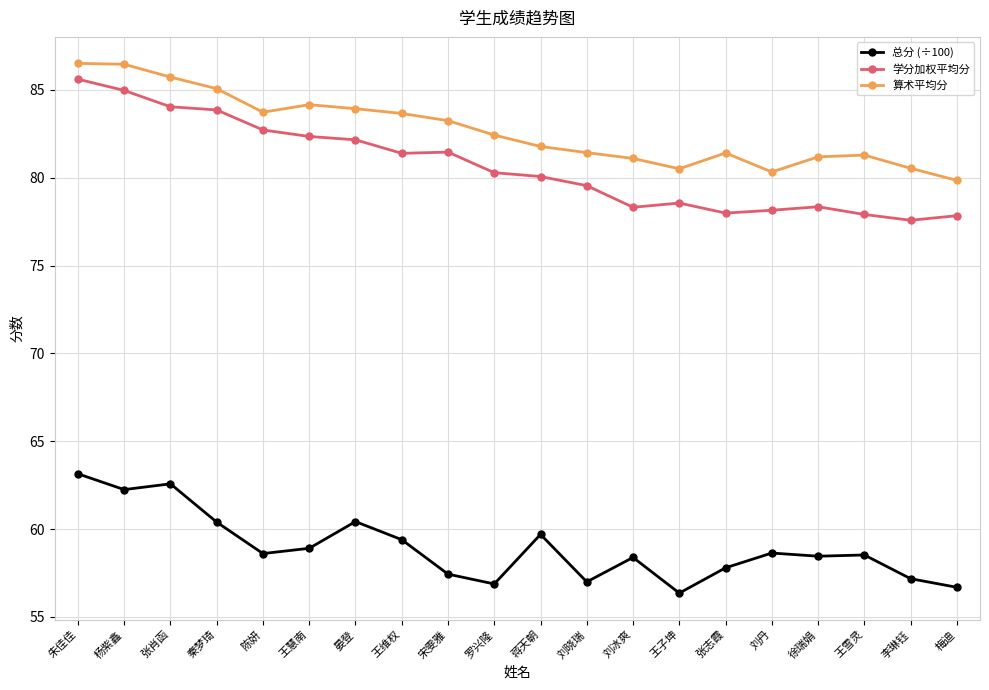

How many categories are shown in the chart?

20